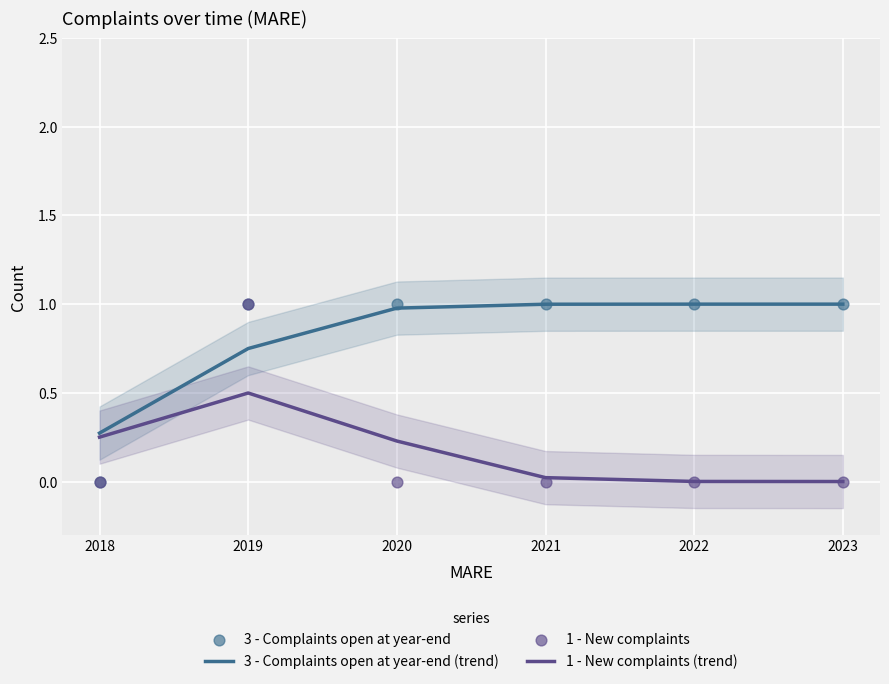

What is the total value across all series at 2021?

2.0